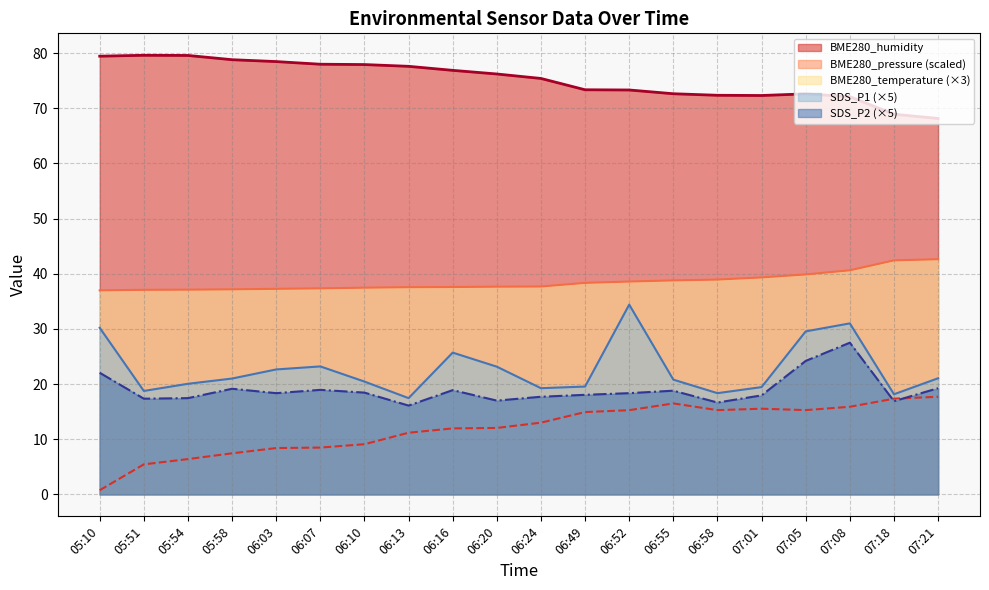

What is the sum of all BME280_pressure_norm values?

237.9